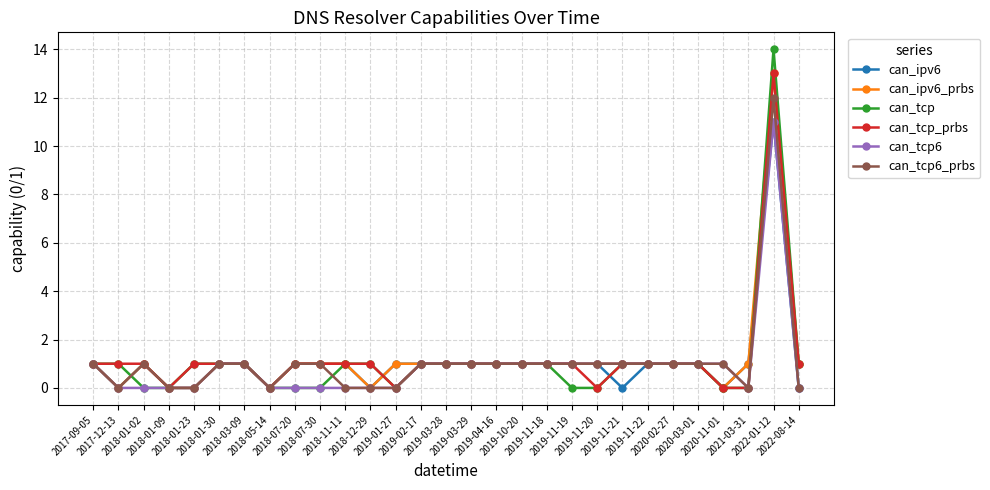

Which series has the largest range (max minus min)?

can_tcp